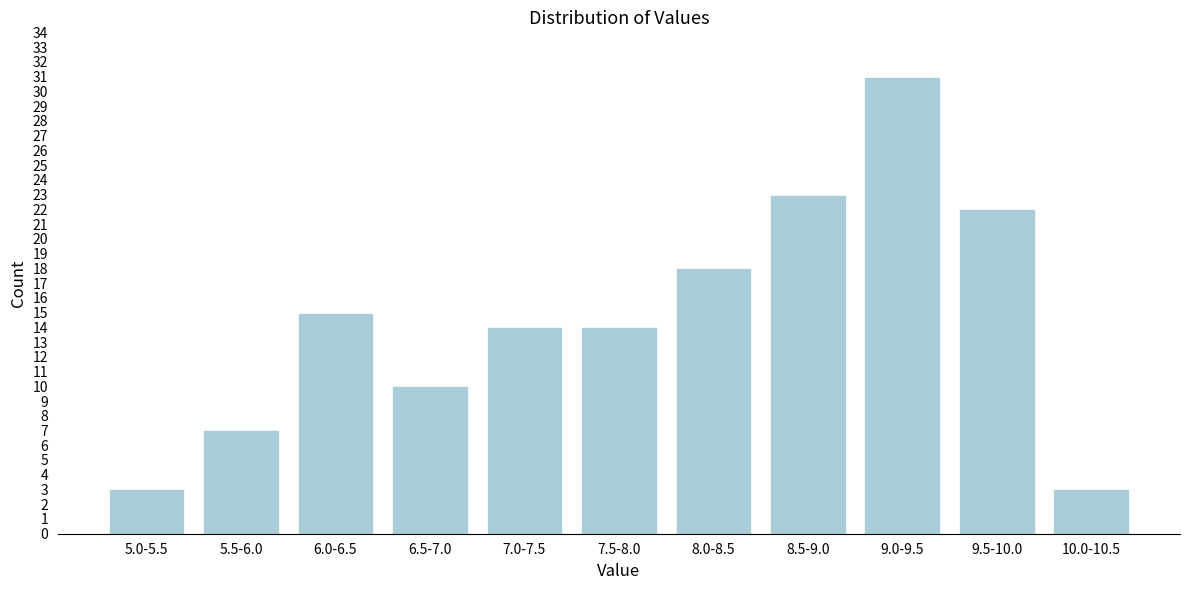

Reading left to right, list all the values displayed in this chart.

3	7	15	10	14	14	18	23	31	22	3